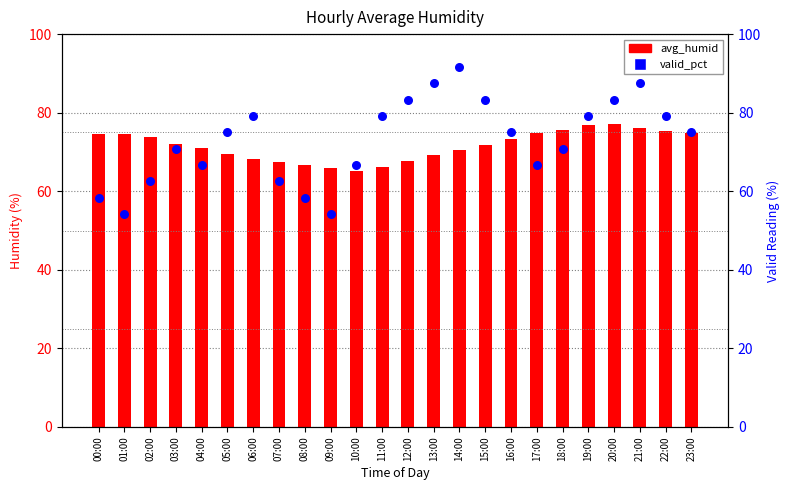

Is the value of valid_pct at 09:00 greater than the value of avg_humid at 01:00?

No